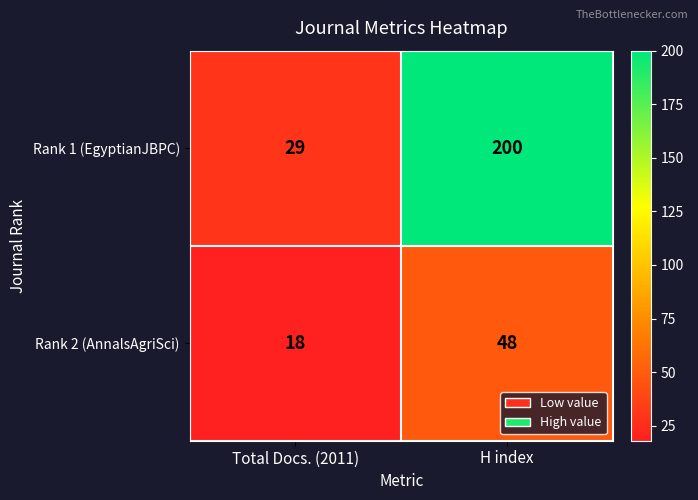

What is the sum of all Rank 2 (AnnalsAgriSci) values?

66